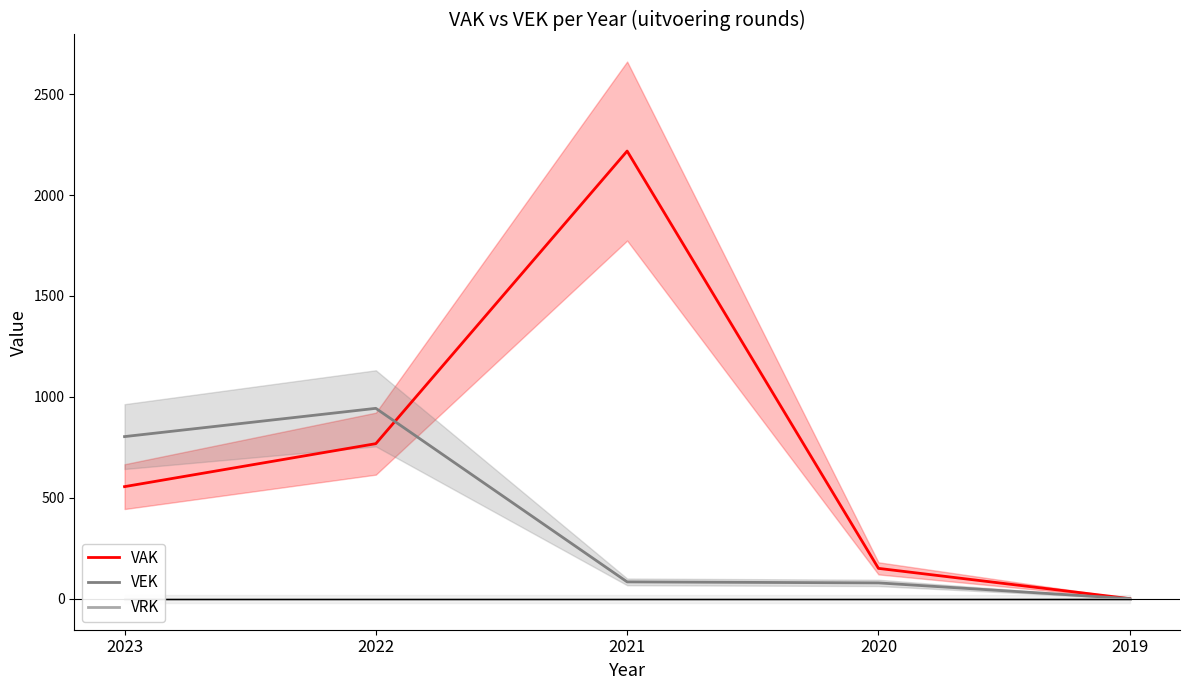

How many interior local peaks does the VAK series have?

1